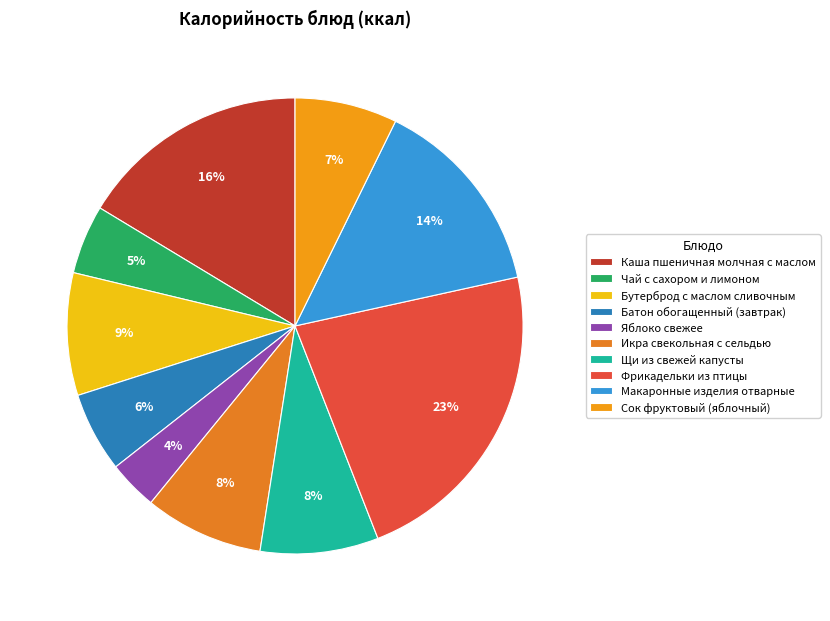

Between Бутерброд с маслом сливочным and Икра свекольная с сельдью, which is larger?

Бутерброд с маслом сливочным